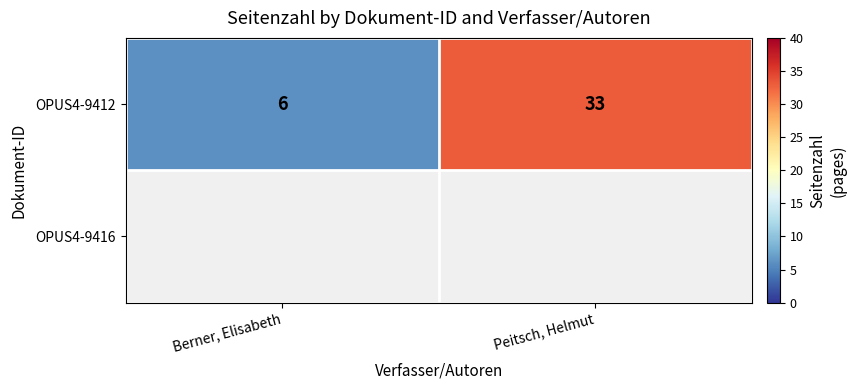

What is the sum of the OPUS4-9412 values at Peitsch, Helmut and Berner, Elisabeth?

39